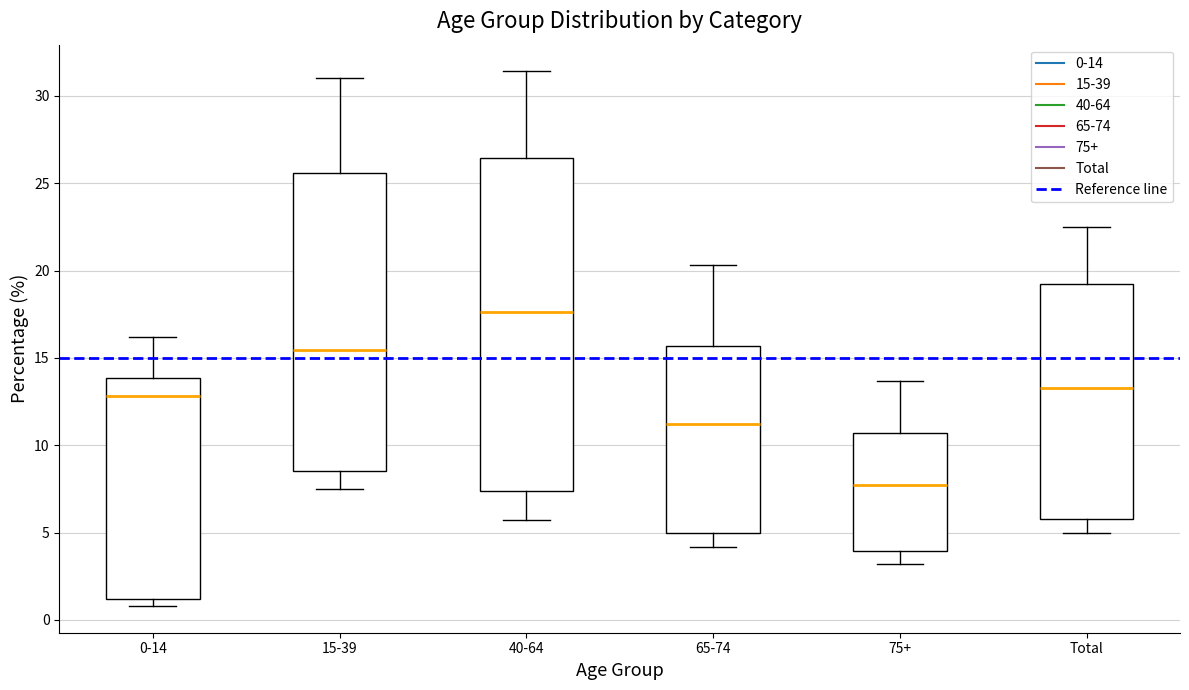

Where is the upper edge of the box for 15-39 on the y-axis? The values are not printed on the chart, so give them approximately, as read against the axis.

25.5